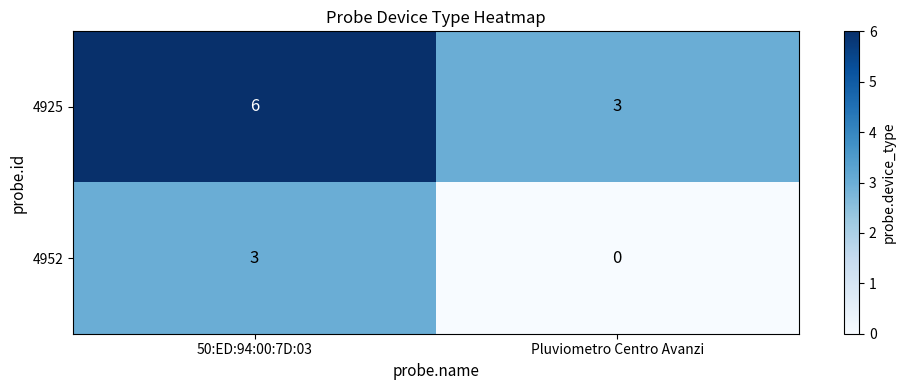

What is the sum of all 4952 values?

3